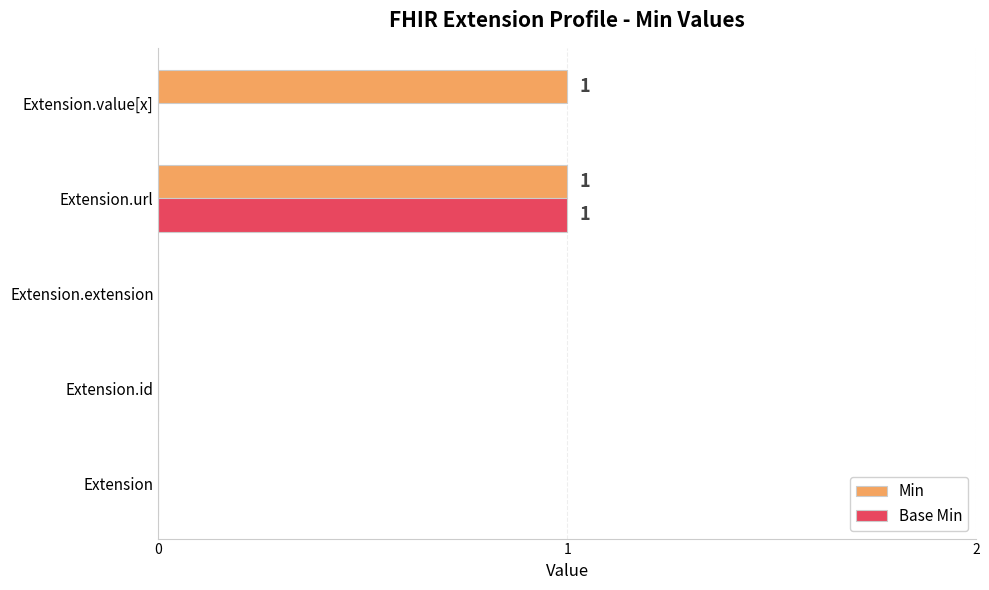

Which series has the largest total across all categories?

Min